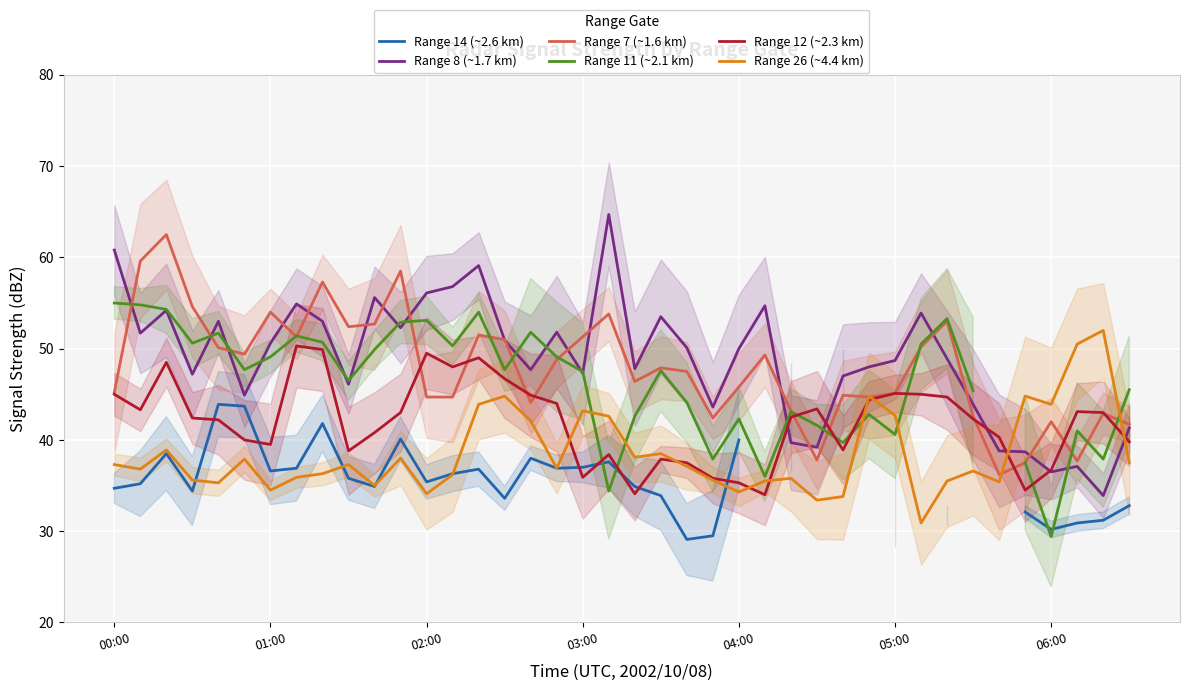

The value of Range 12 (~2.3 km) at 02:00 is 30.4. True or false?

False